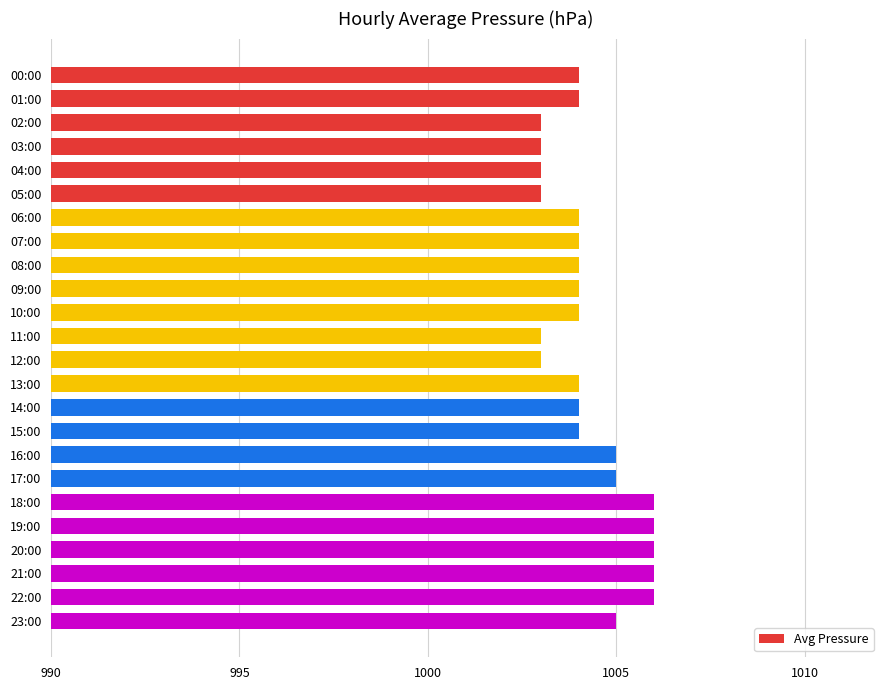

True or false: the data shows 428 at 18:00.

False